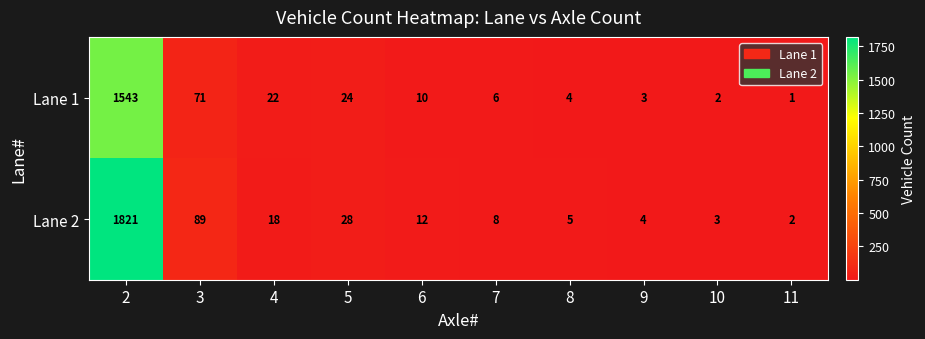

What is the total value across all series at 10?

5